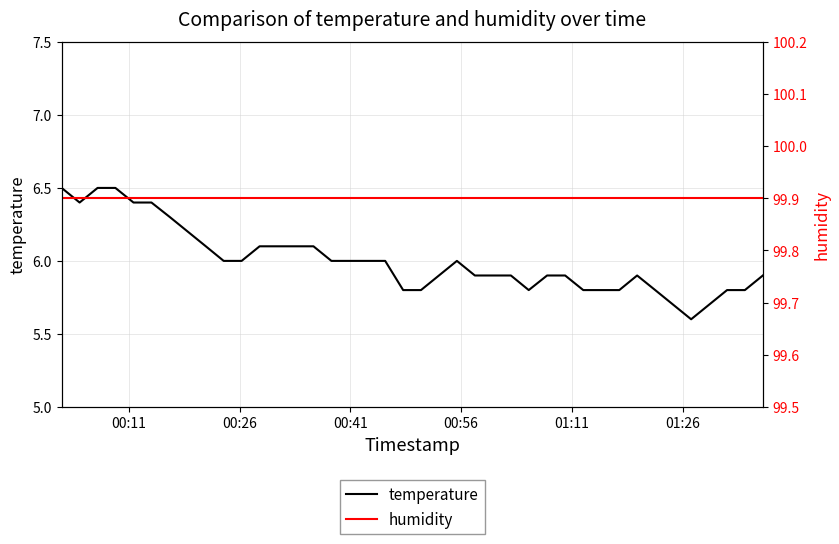

True or false: temperature and humidity intersect in this chart.

False